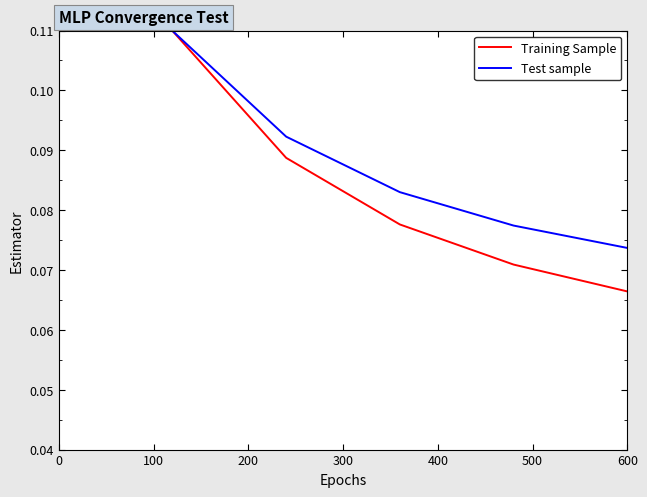

Which series has the largest total across all categories?

Test sample